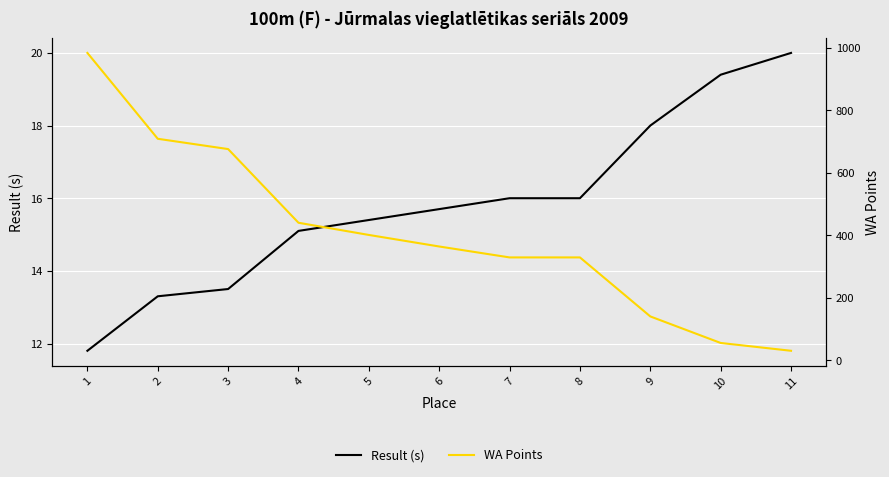

List the series in order of their peak value, highest first.

WA Points, Result (s)